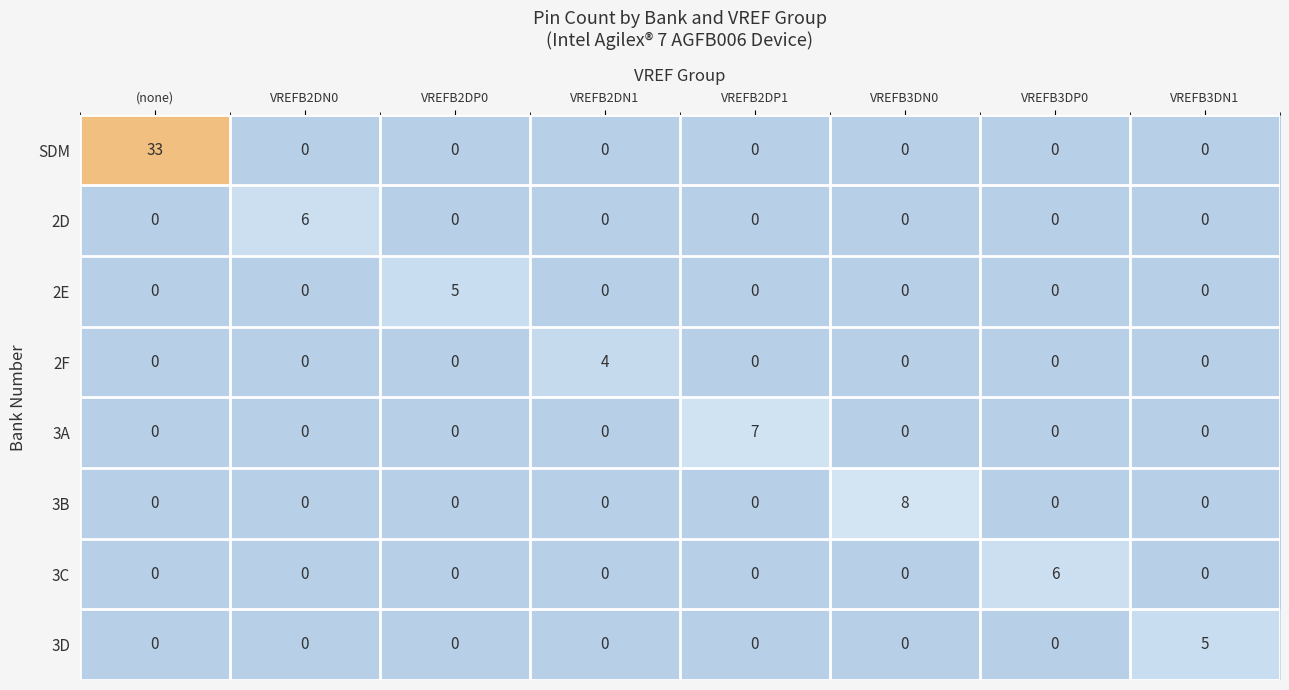

Between VREFB2DN1 and VREFB3DP0, which series saw the biggest shift?

3C